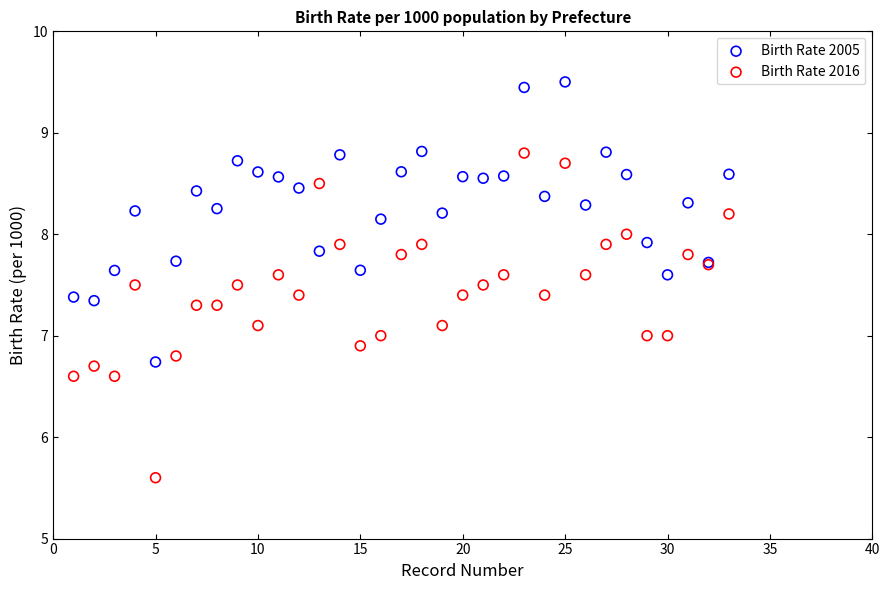

Which series has the widest spread of Y values?

Birth Rate 2016